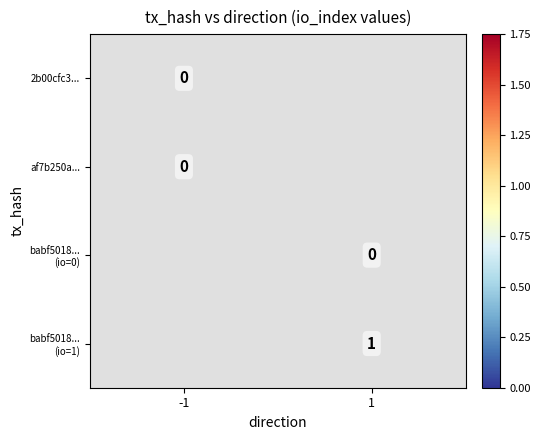

What is the greatest value displayed?

1.0